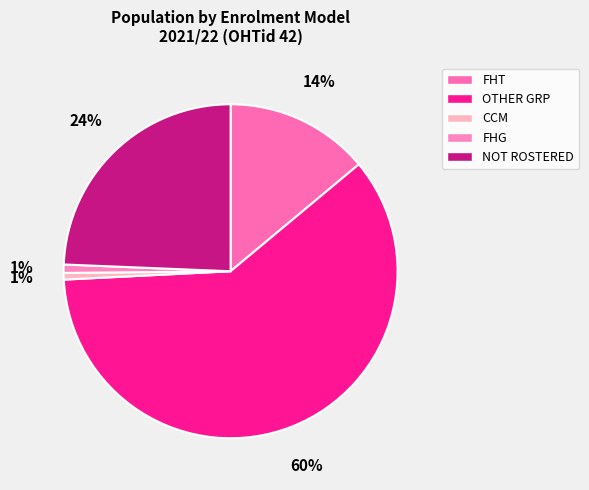

Count the number of slices in the pie.

5